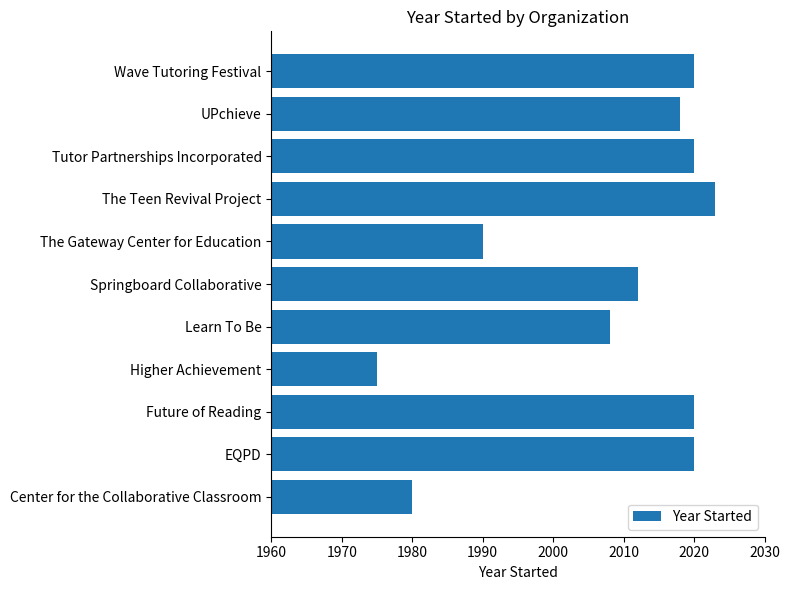

Reading bottom to top, transcribe all the data shown in this chart.

1980	2020	2020	1975	2008	2012	1990	2023	2020	2018	2020